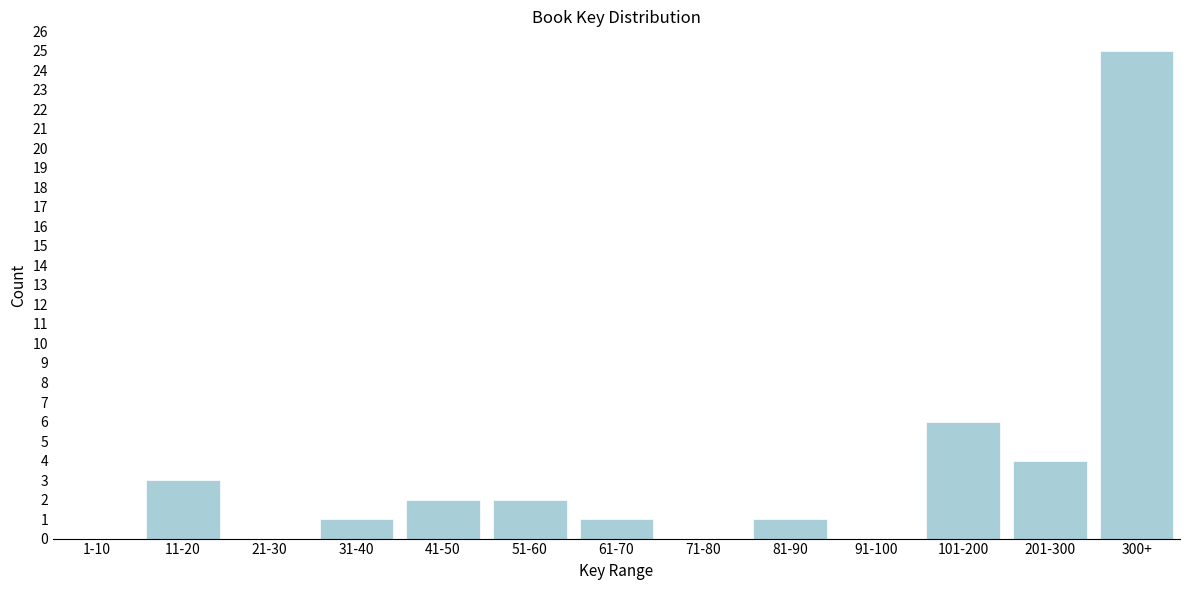

Reading left to right, what are all the values shown in this chart?

1-10=0	11-20=3	21-30=0	31-40=1	41-50=2	51-60=2	61-70=1	71-80=0	81-90=1	91-100=0	101-200=6	201-300=4	300+=25